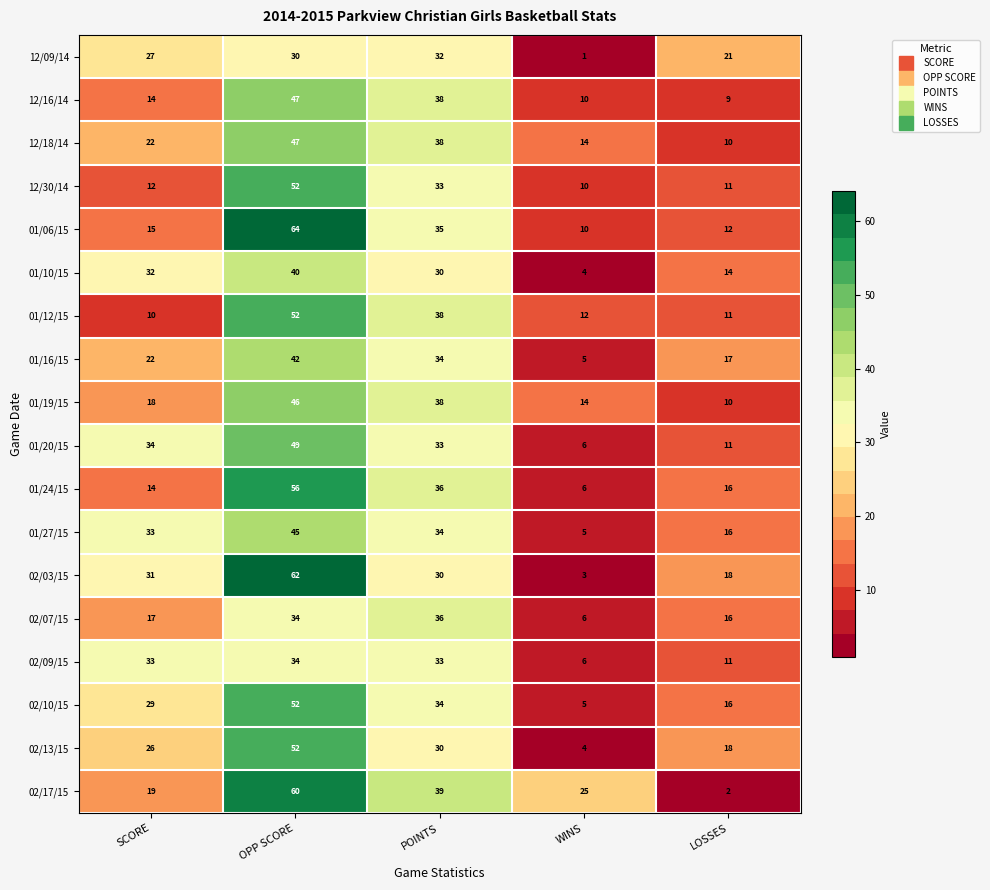

How many data points does each series have?

5